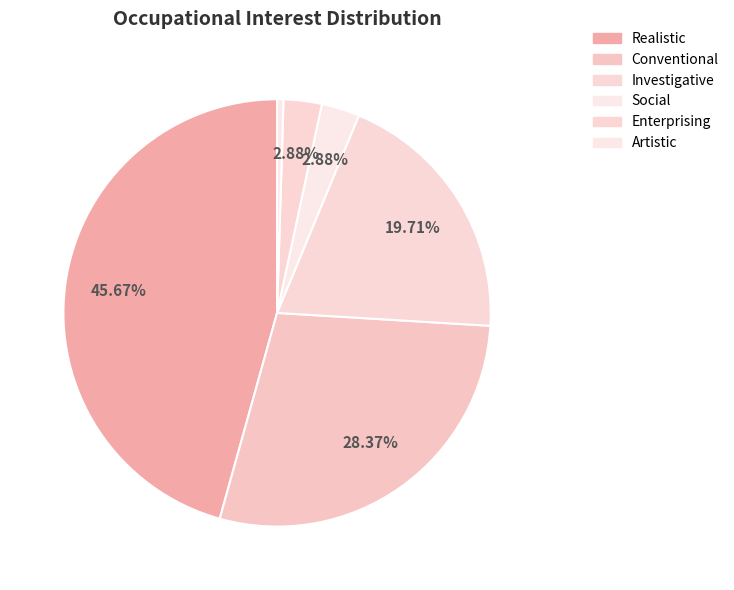

What is the largest slice in the pie chart?

Realistic